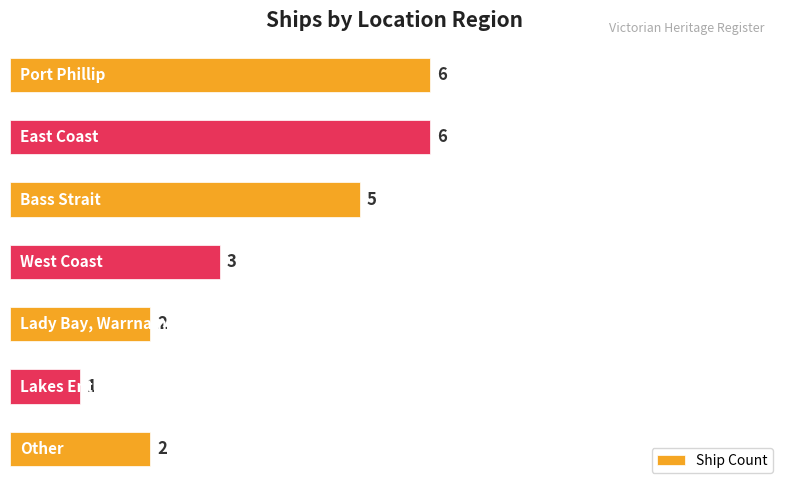

What is the maximum value shown in the chart?

6